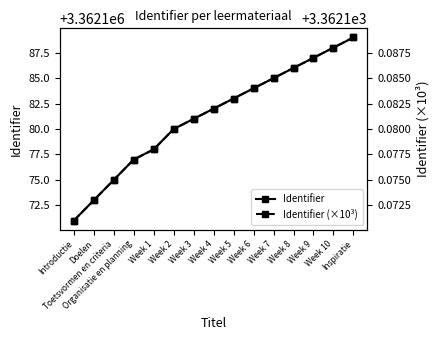

The Identifier series shows 1916099.1 at Week 2. True or false?

False